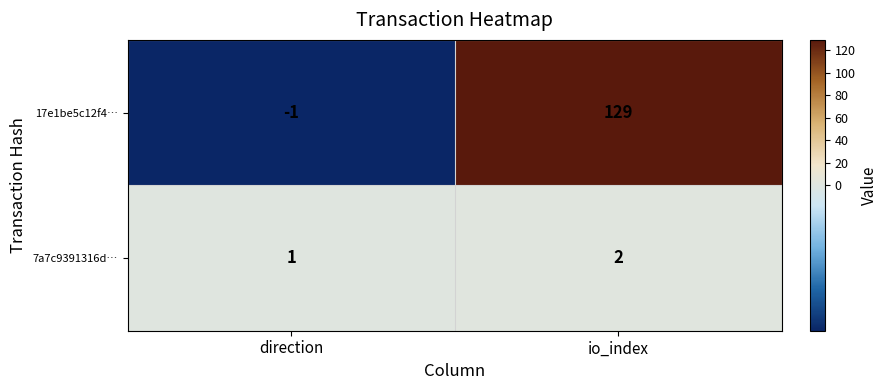

Rank the series by their maximum value, from highest to lowest.

17e1be5c12f4…, 7a7c9391316d…